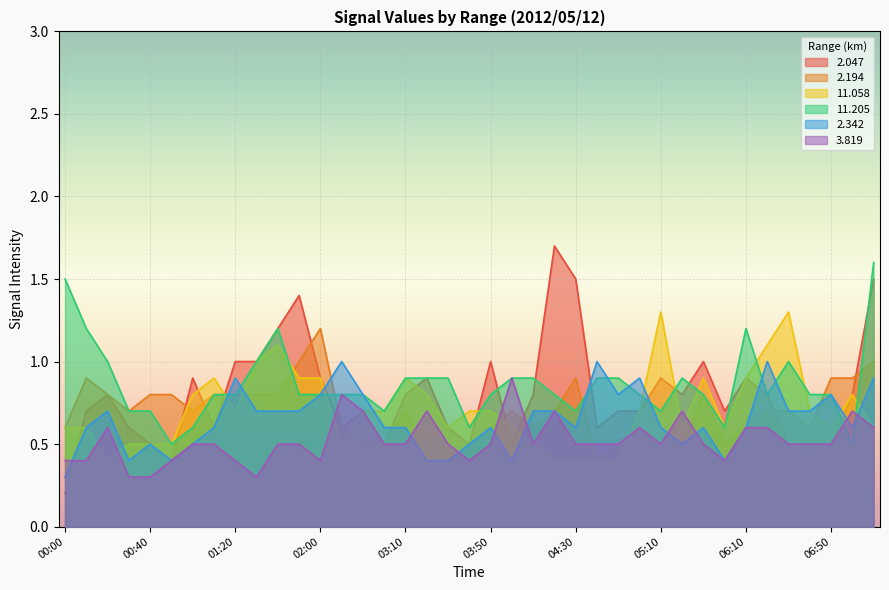

What is the difference between the maximum and minimum values in the 2.047 series?

1.5